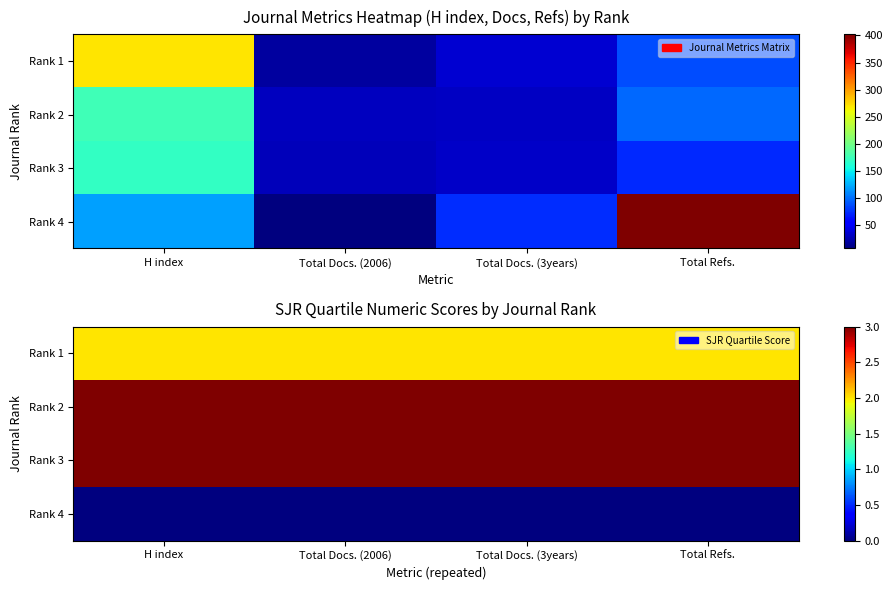

How many series are shown in this chart?

4